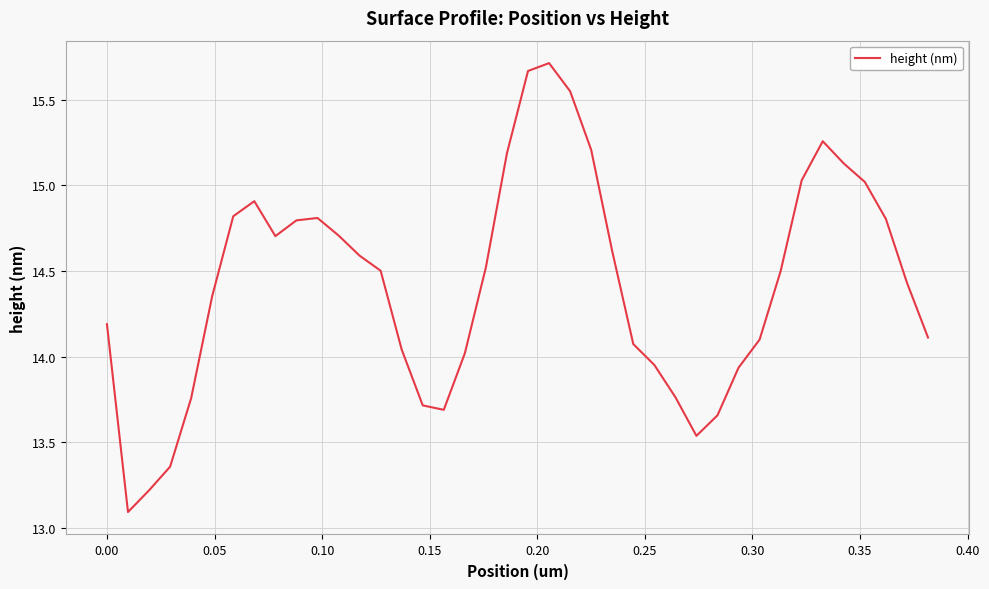

Does the chart have visible grid lines?

Yes